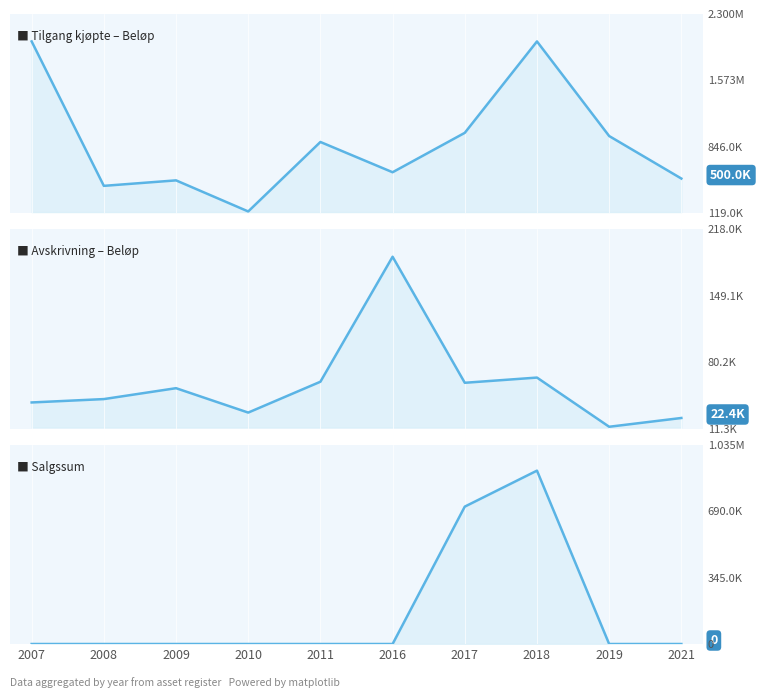

How many lines are shown in the chart?

3